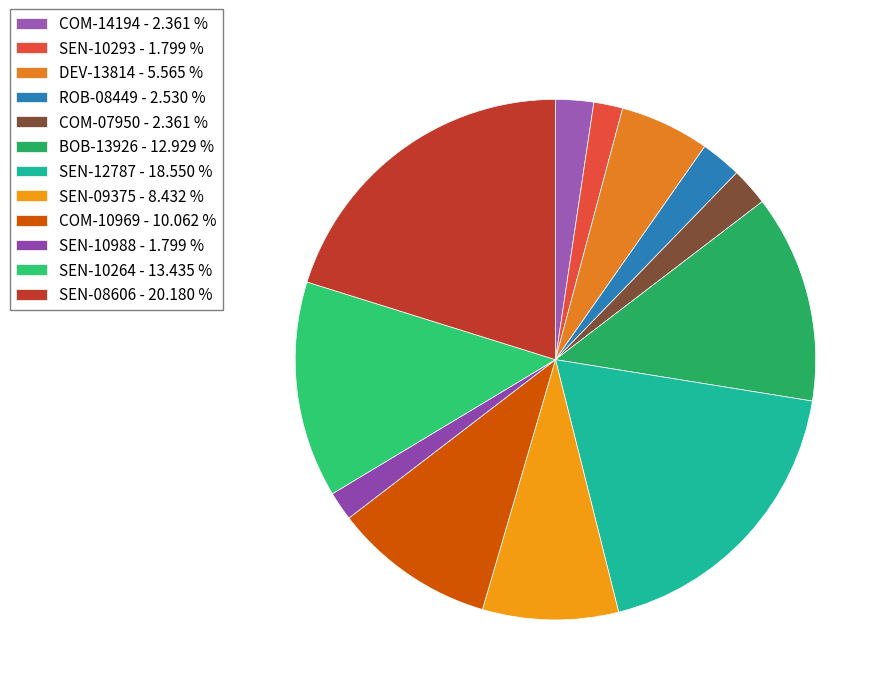

How much of the chart is everything except SEN-10293?

98.2%